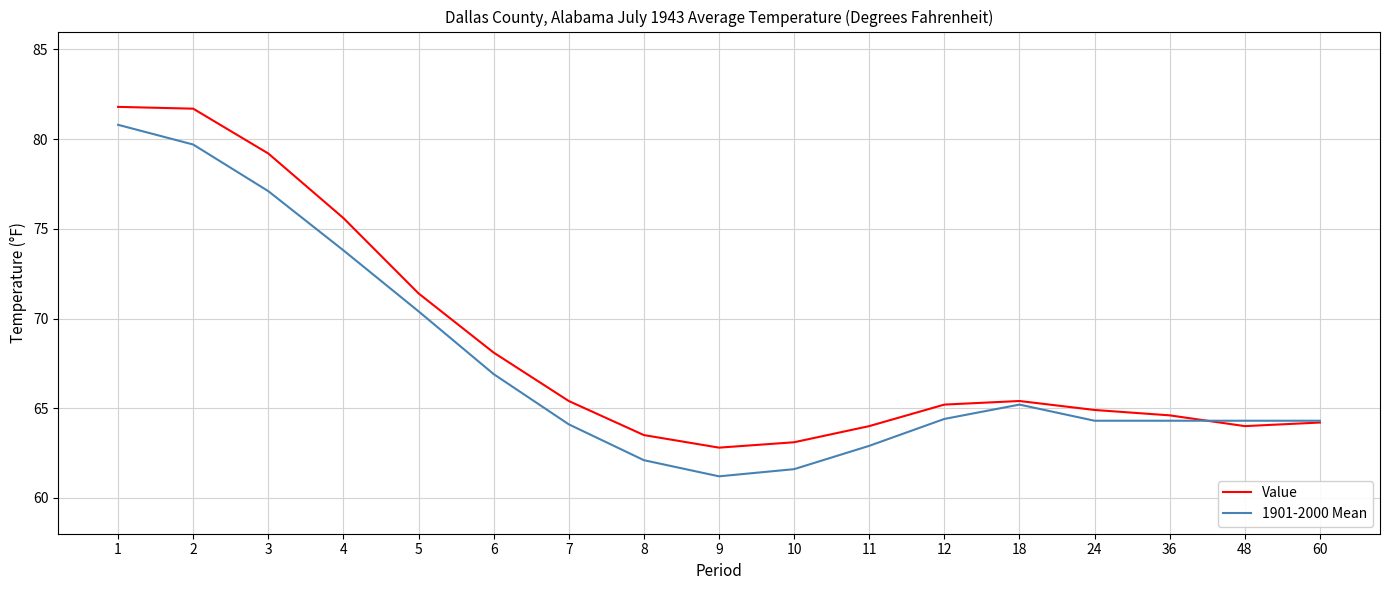

What is the minimum value shown in the chart?

61.2